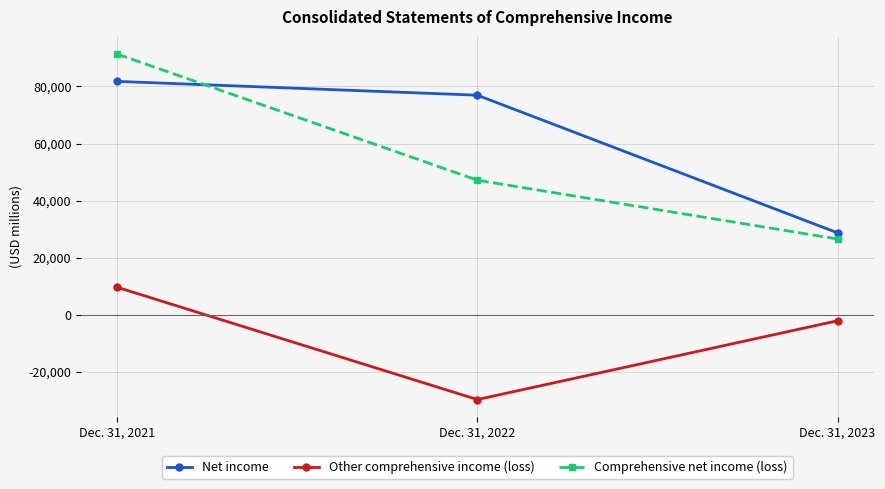

Is it true that Other comprehensive income (loss) equals -29804 at Dec. 31, 2022?

True